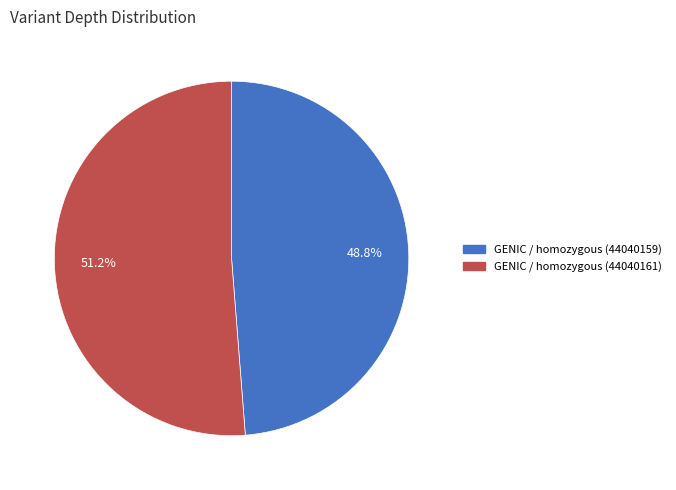

Which slice is the smallest?

GENIC / homozygous (44040159)